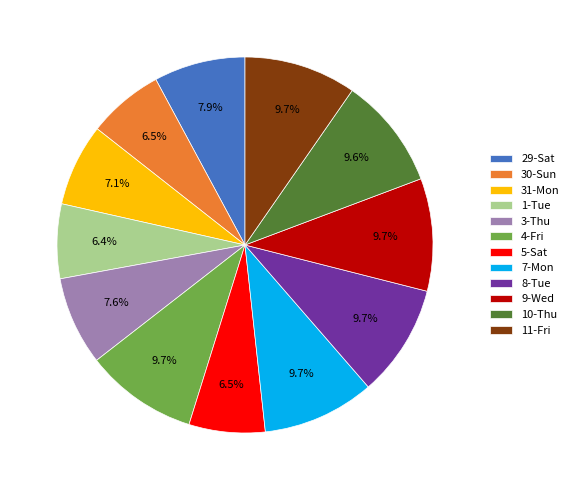

What is the ratio of the value at 31-Mon to the value at 5-Sat?

1.1